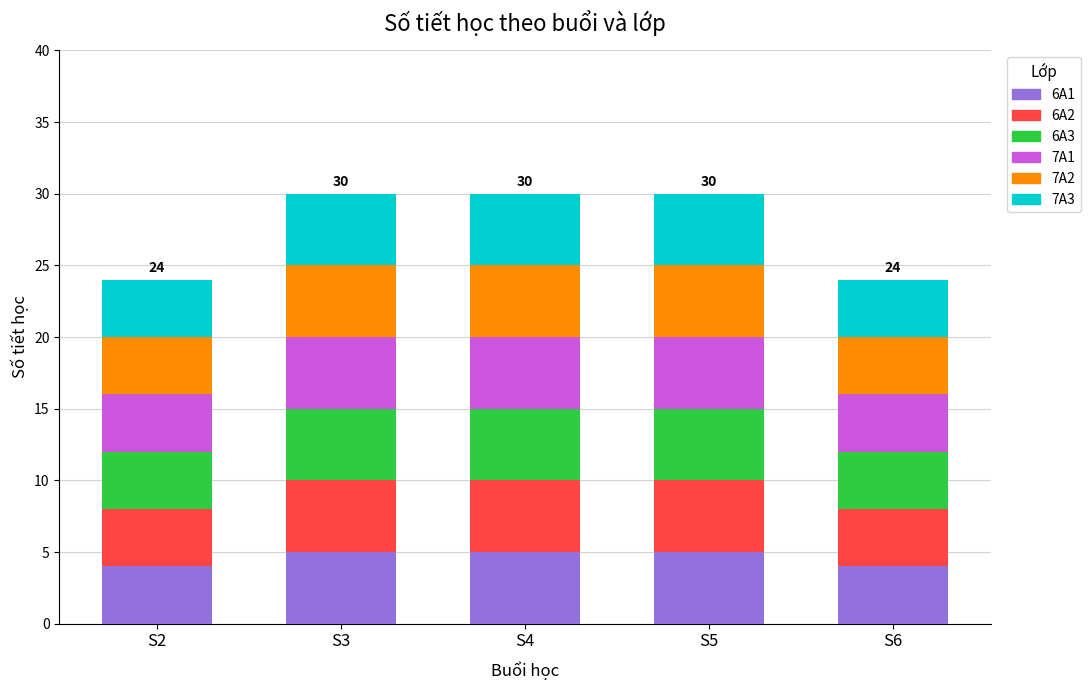

What is the minimum value for 6A1?

4